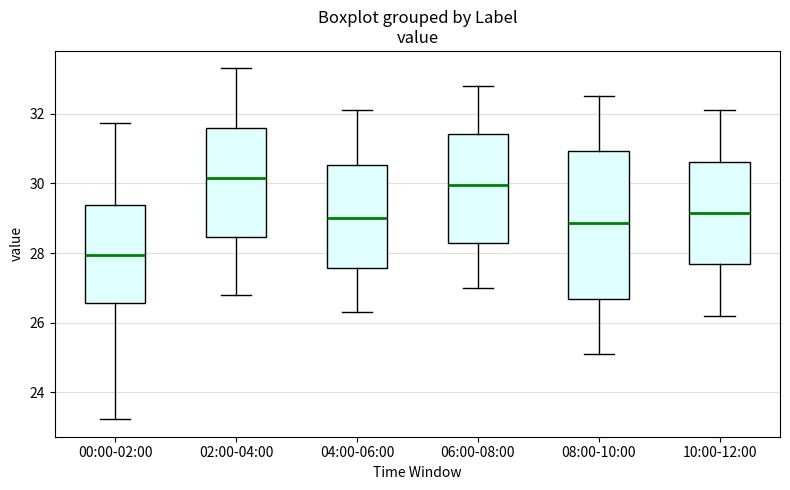

Reading left to right, read every box against the y-axis: the position of its median line, the range the box covers, and the ends of its whiskers. The values are not printed on the chart, so give them approximately, as read against the axis.

00:00-02:00: median 28.0, box 26.6 to 29.4, whiskers 23.2 to 31.8
02:00-04:00: median 30.2, box 28.4 to 31.6, whiskers 26.8 to 33.4
04:00-06:00: median 29.0, box 27.6 to 30.6, whiskers 26.4 to 32.2
06:00-08:00: median 30.0, box 28.2 to 31.4, whiskers 27.0 to 32.8
08:00-10:00: median 28.8, box 26.6 to 31.0, whiskers 25.2 to 32.6
10:00-12:00: median 29.2, box 27.6 to 30.6, whiskers 26.2 to 32.2